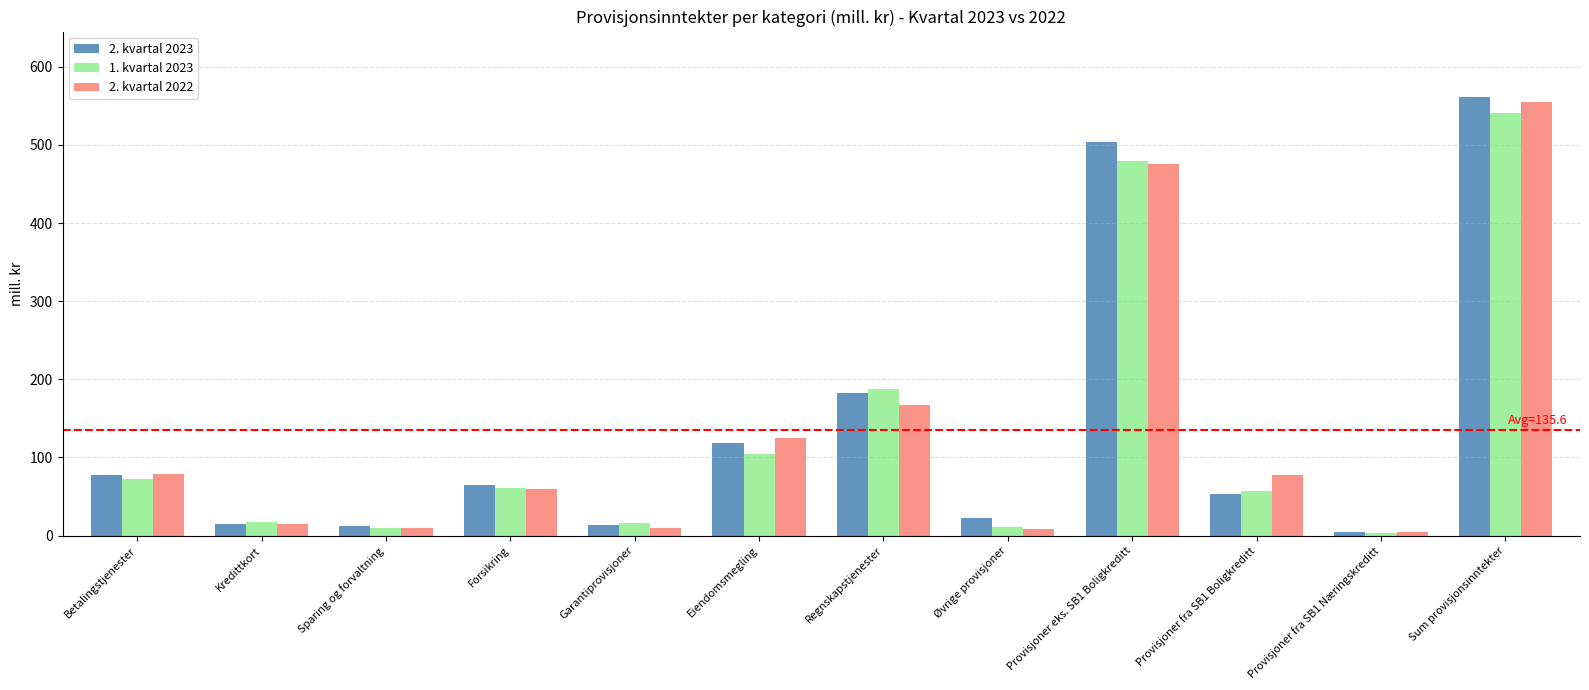

What is the smallest value displayed?

3